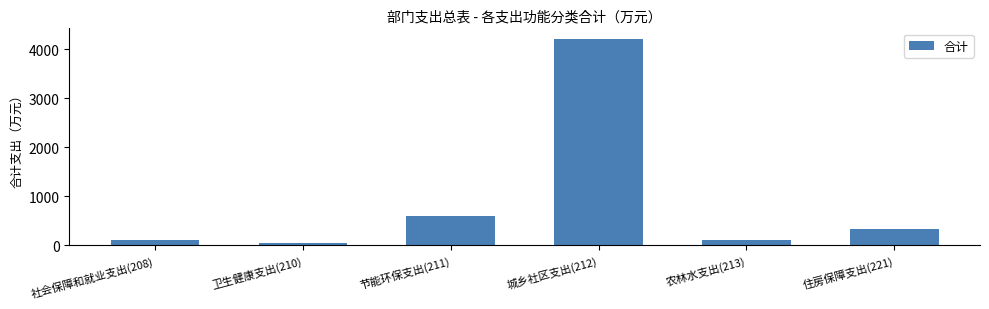

Between 社会保障和就业支出(208) and 节能环保支出(211), which is larger?

节能环保支出(211)